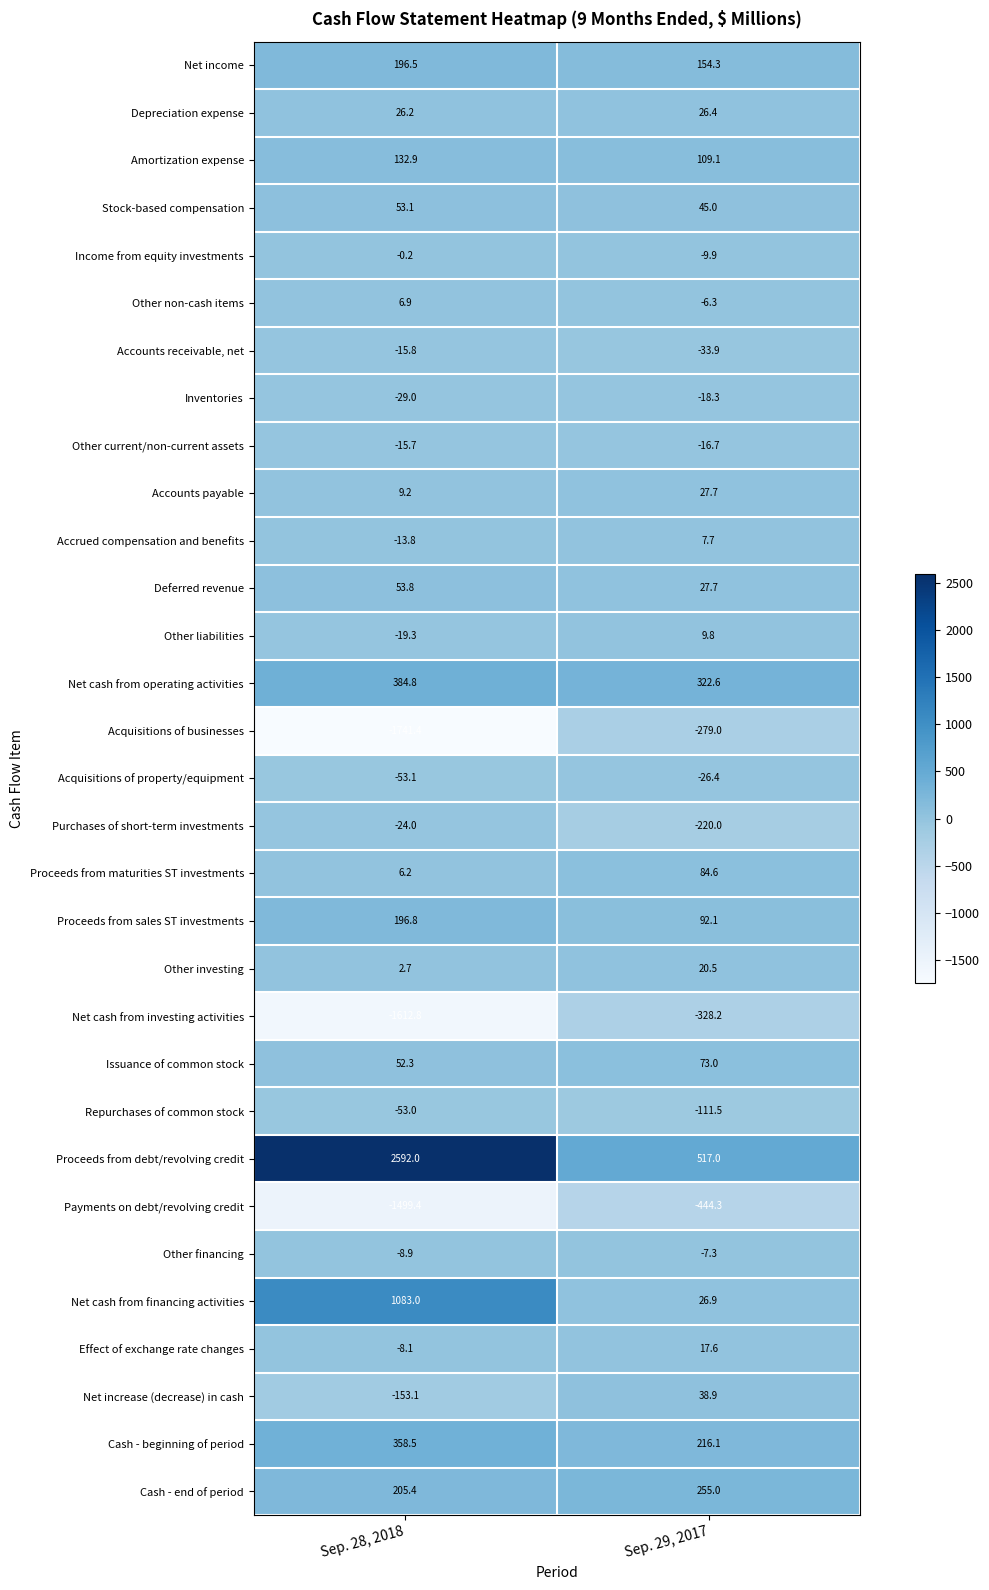

What is the minimum value shown in the chart?

-1741.4